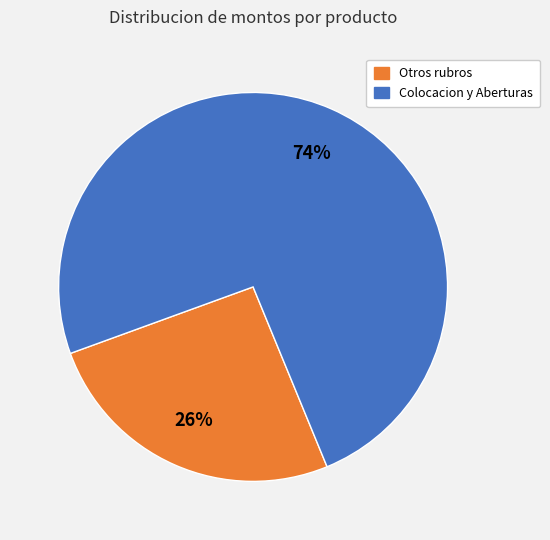

Does any single category account for the majority?

Yes